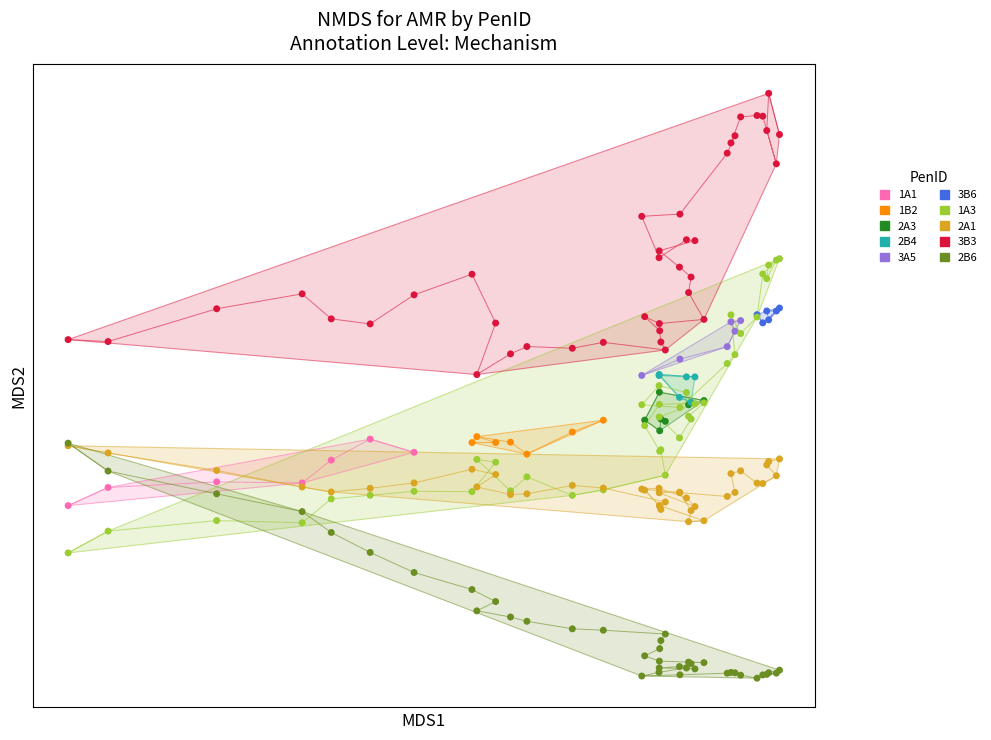

What are all the series names shown in the legend?

1A1, 1B2, 2A3, 2B4, 3A5, 3B6, 1A3, 2A1, 3B3, 2B6